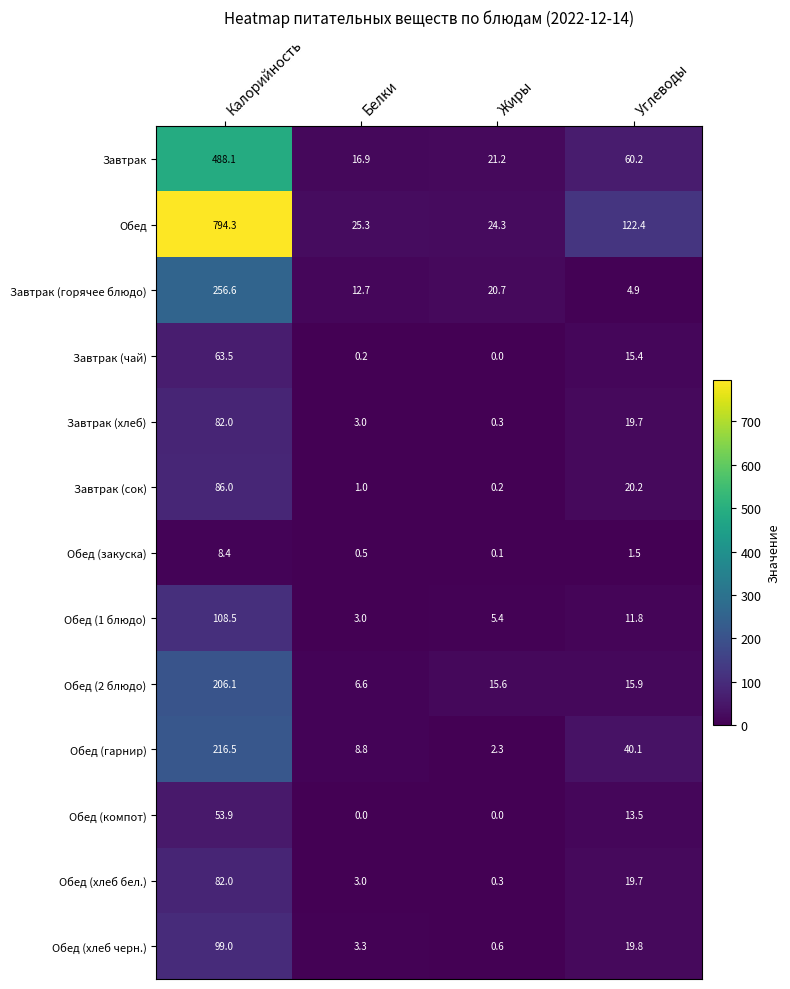

At which category does the chart reach its peak across all series?

Калорийность